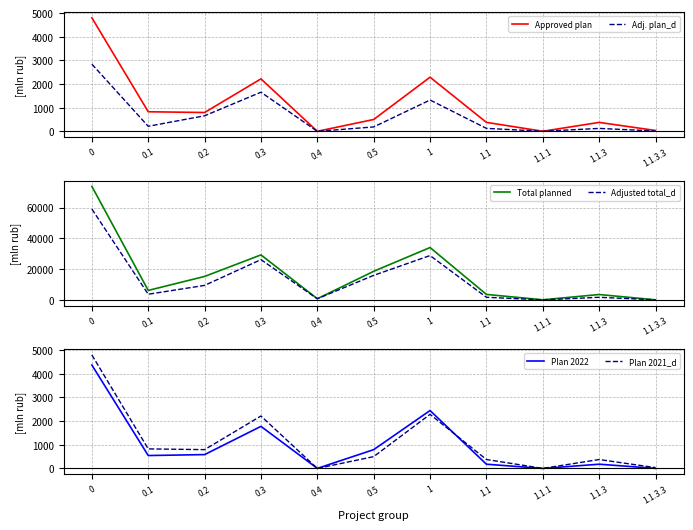

How many data points does each series have?

11